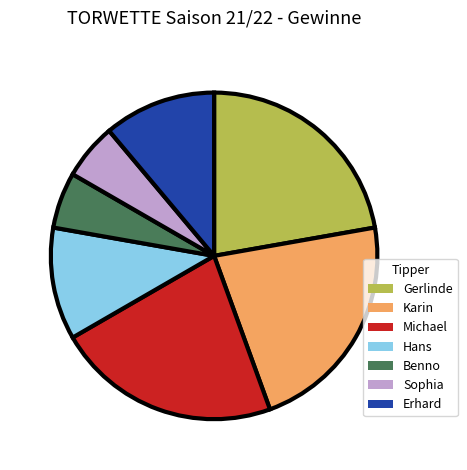

Is the sum of Karin and Michael greater than half?

No